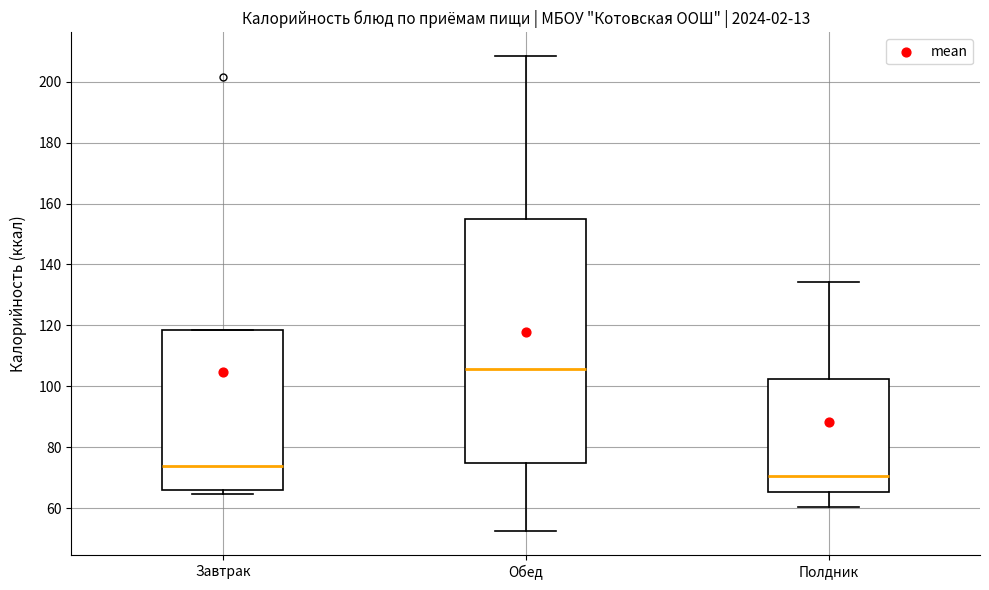

Reading left to right, transcribe this box plot: for each box, give where its median line is, the range the box spans, and where its two whiskers end, as read against the y-axis. The values are not printed on the chart, so give them approximately, as read against the axis.

Завтрак: median 74, box 66 to 118, whiskers 64 to 118
Обед: median 106, box 74 to 154, whiskers 52 to 208
Полдник: median 70, box 66 to 102, whiskers 60 to 134